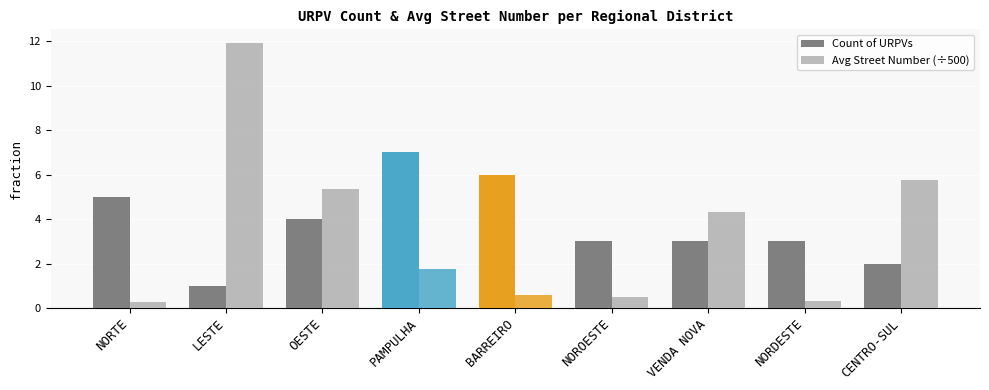

Reading left to right, extract all data points from this chart.

Count of URPVs: NORTE=5.0	LESTE=1.0	OESTE=4.0	PAMPULHA=7.0	BARREIRO=6.0	NOROESTE=3.0	VENDA NOVA=3.0	NORDESTE=3.0	CENTRO-SUL=2.0
Avg Street Number (÷500): NORTE=0.3	LESTE=11.9	OESTE=5.4	PAMPULHA=1.7	BARREIRO=0.6	NOROESTE=0.5	VENDA NOVA=4.3	NORDESTE=0.3	CENTRO-SUL=5.8